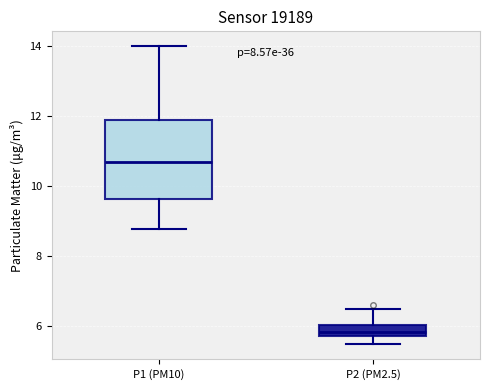

Which box has the lowest median line?

P2 (PM2.5)